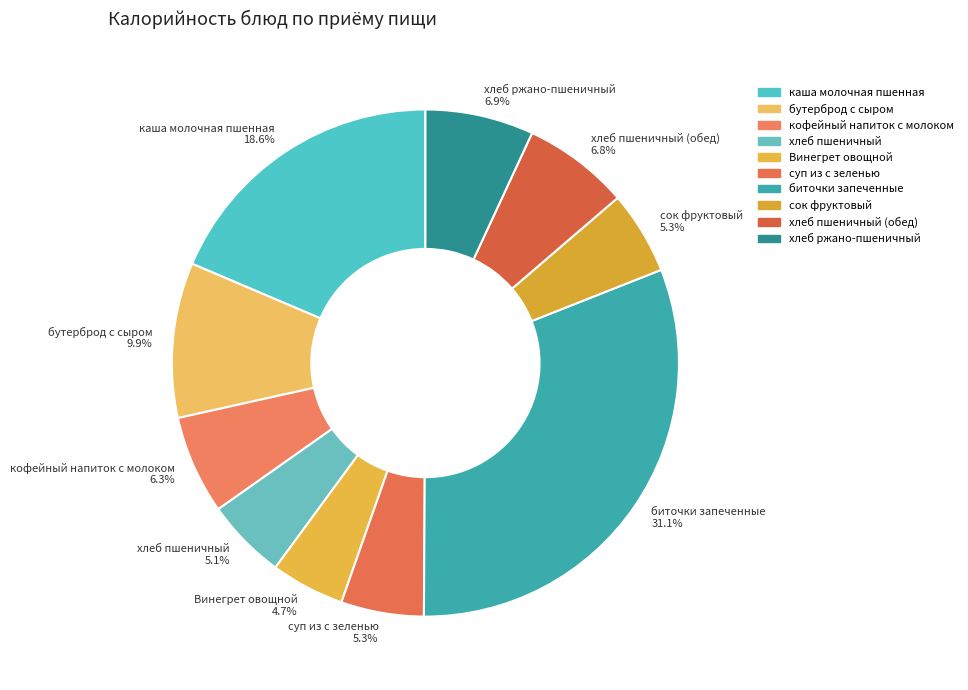

Which category has the biggest portion of the pie?

биточки запеченные 31.1%